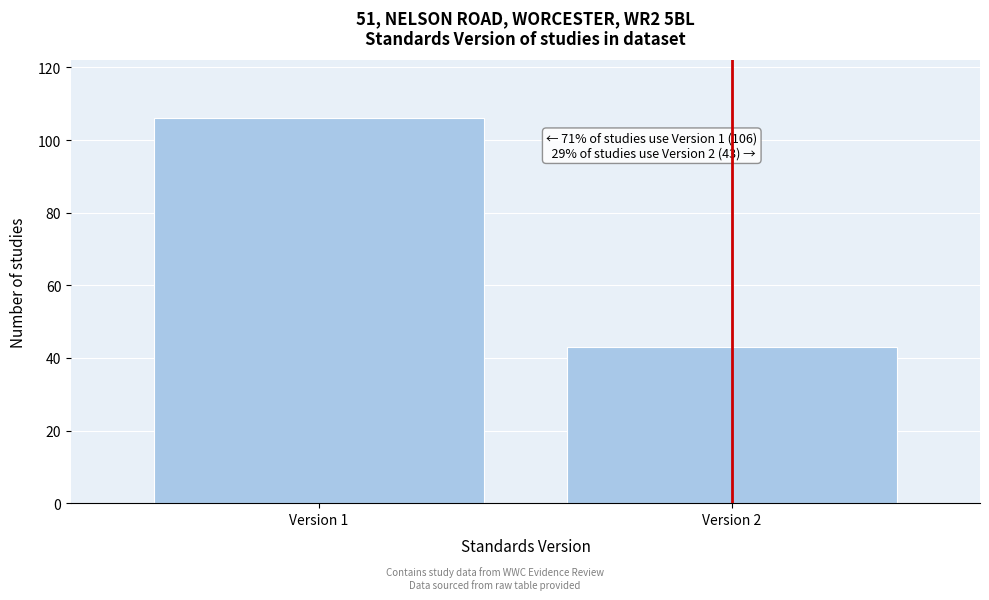

Reading left to right, what are all the values shown in this chart?

Version 1=106	Version 2=43